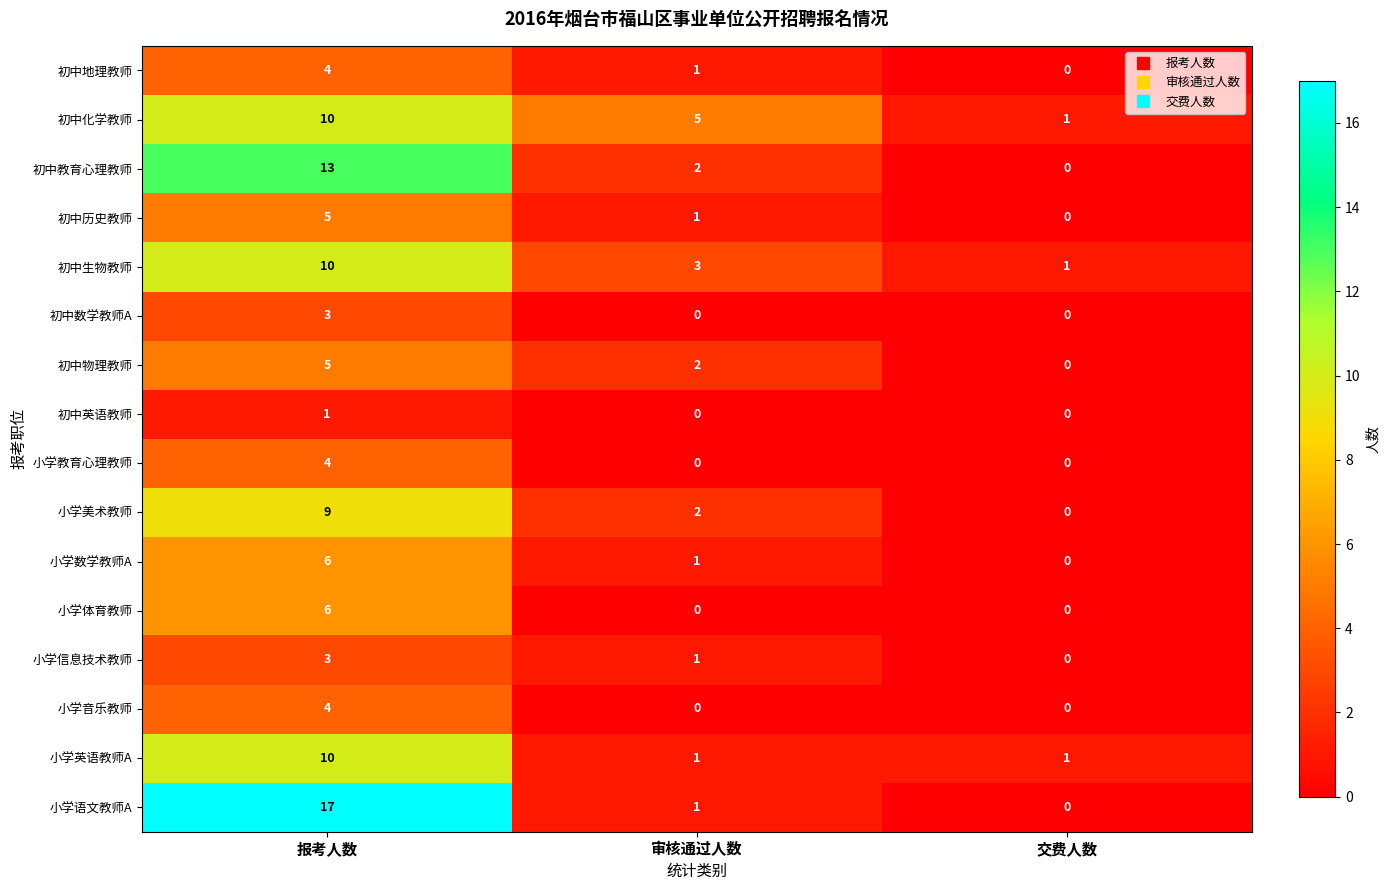

How many series are shown in this chart?

16